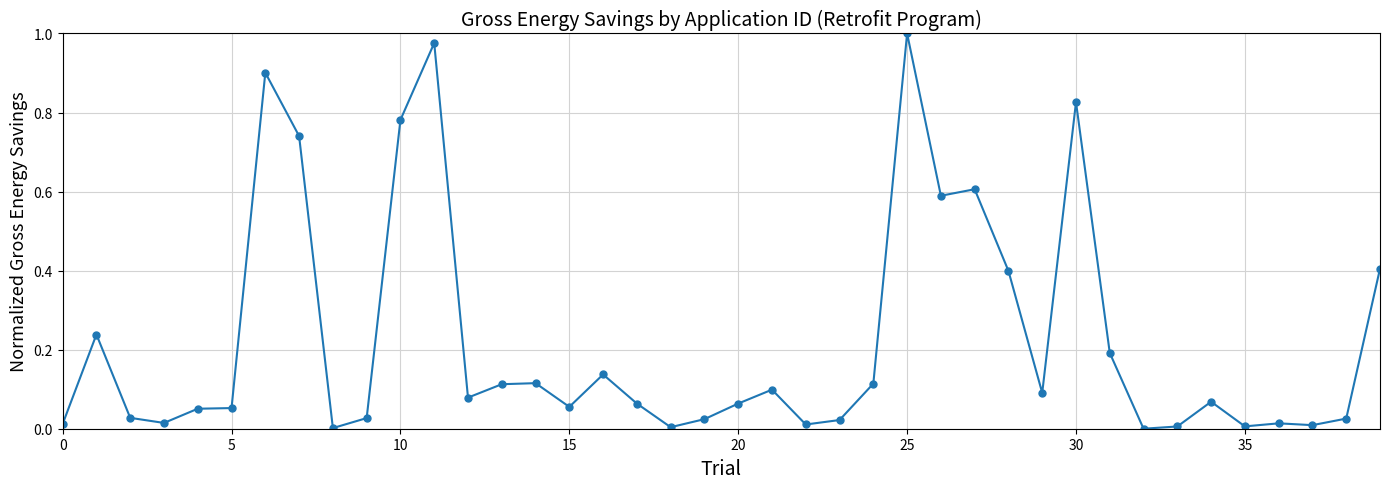

True or false: there are more than 2 points higher than both neighbors.

True